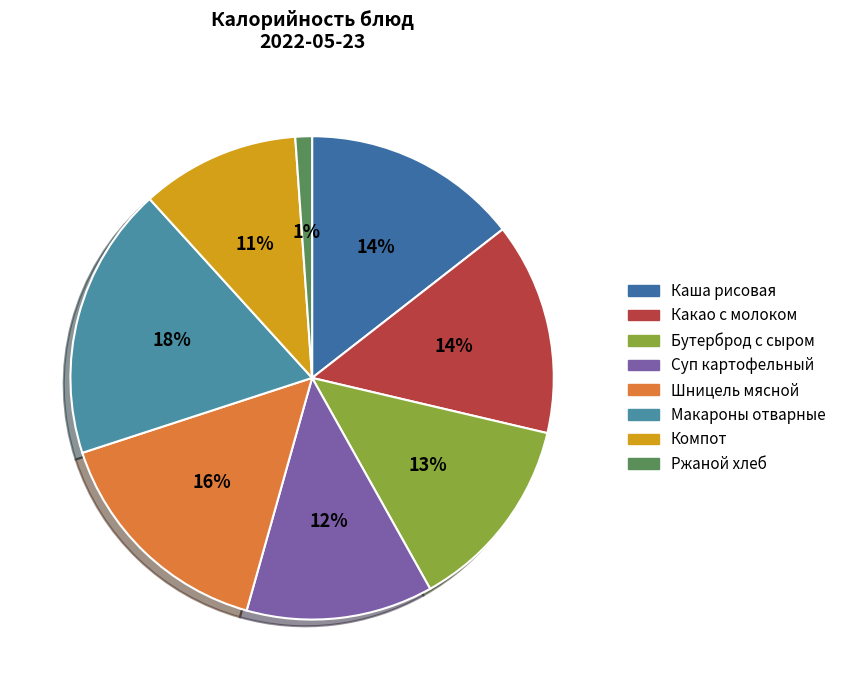

Is there any slice that represents more than half of the pie?

No